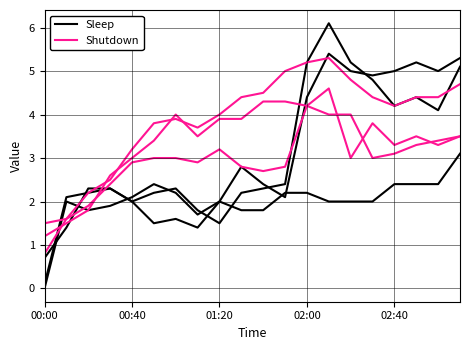

In Sleep, how many points are higher than both neighbors (excluding endpoints)?

5